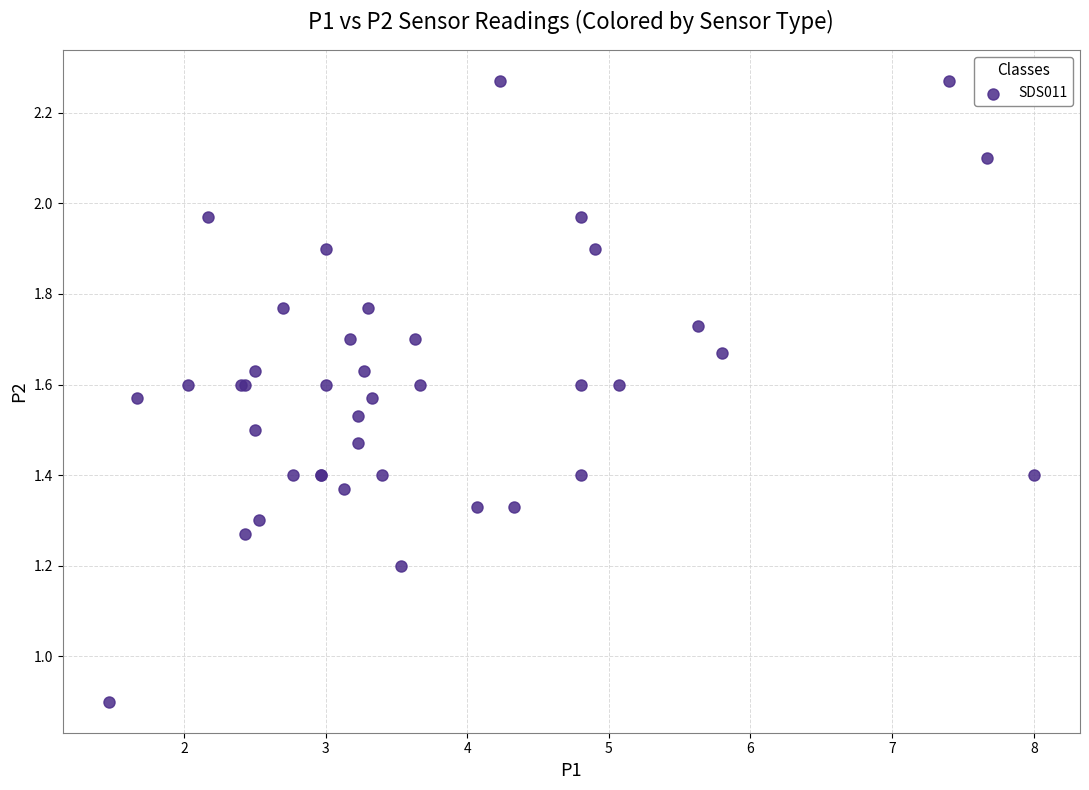

What Y value in the scatter plot is closest to 1?

0.9